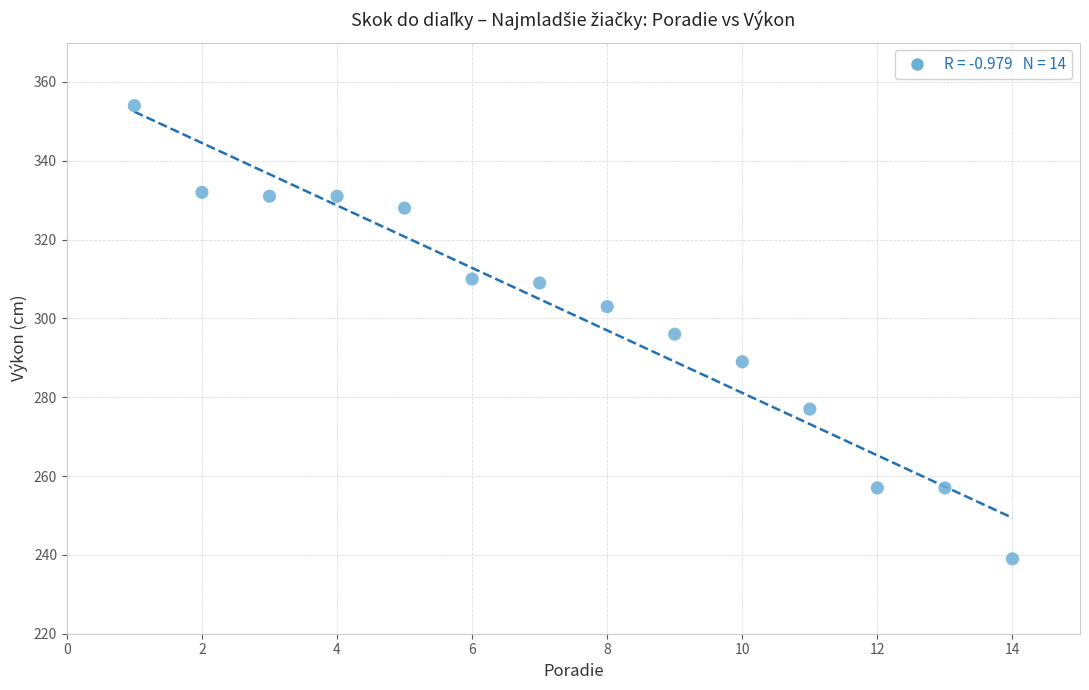

What is the range of Y values (max minus min)?

115